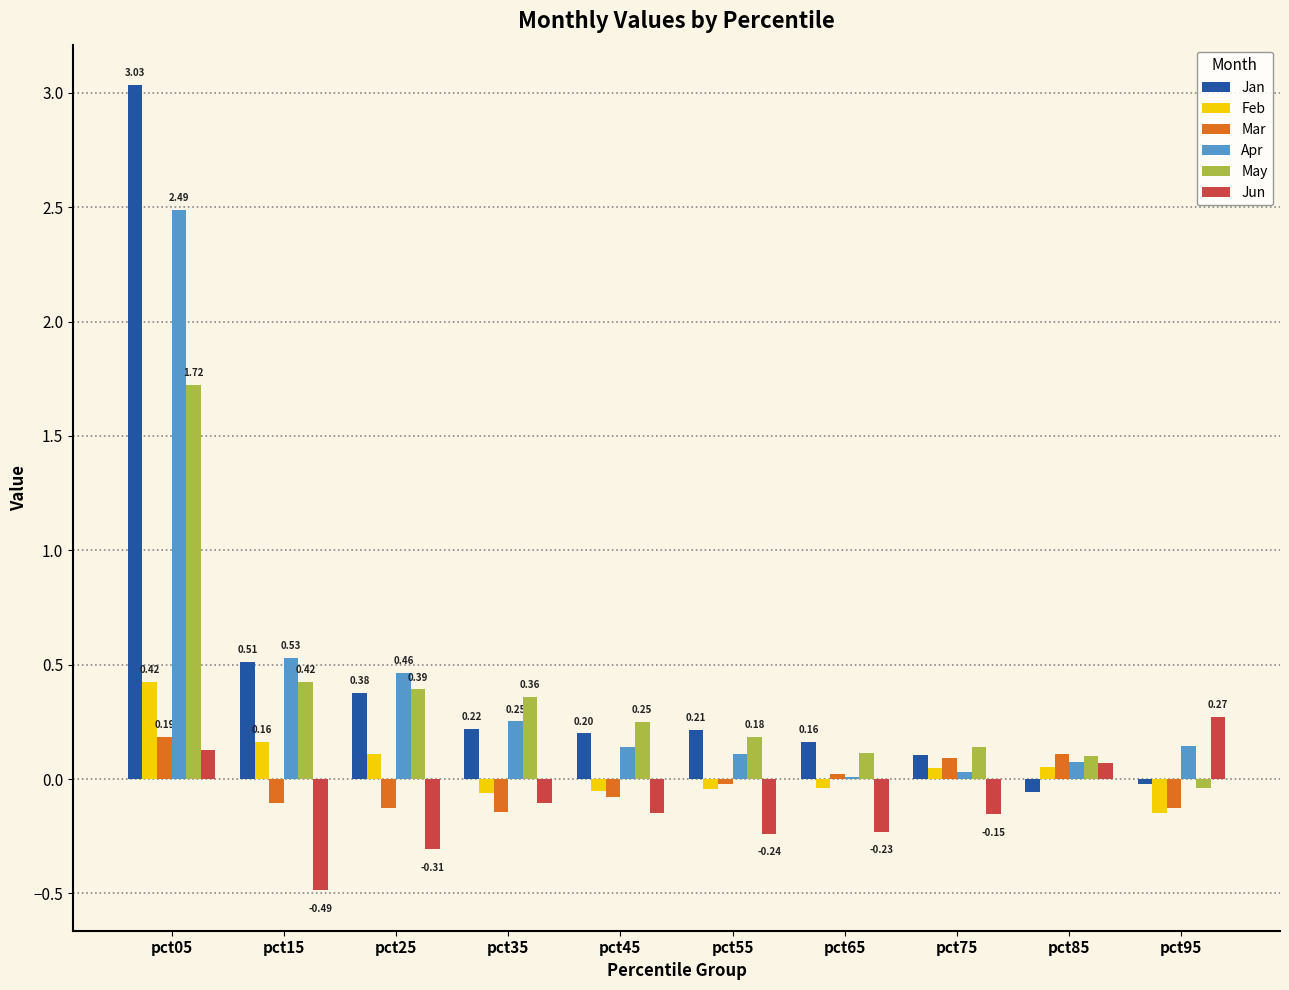

What is the greatest value displayed?

3.0